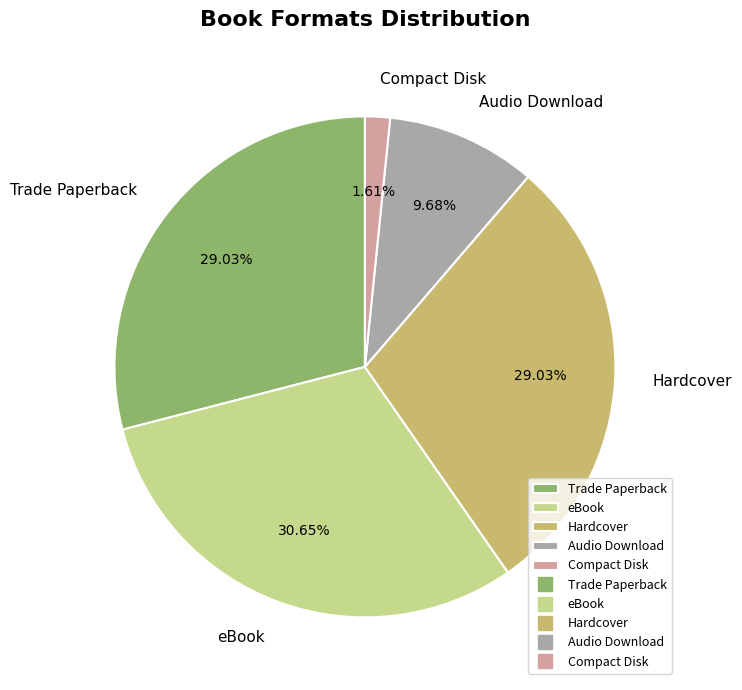

What is the smallest slice in the pie chart?

Compact Disk